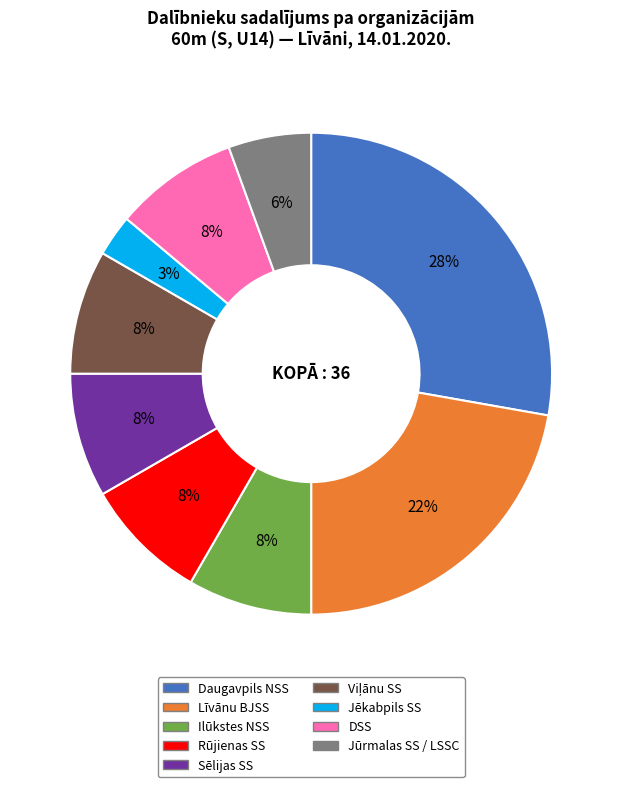

Combined, do Ilūkstes NSS and Daugavpils NSS account for over 50%?

No